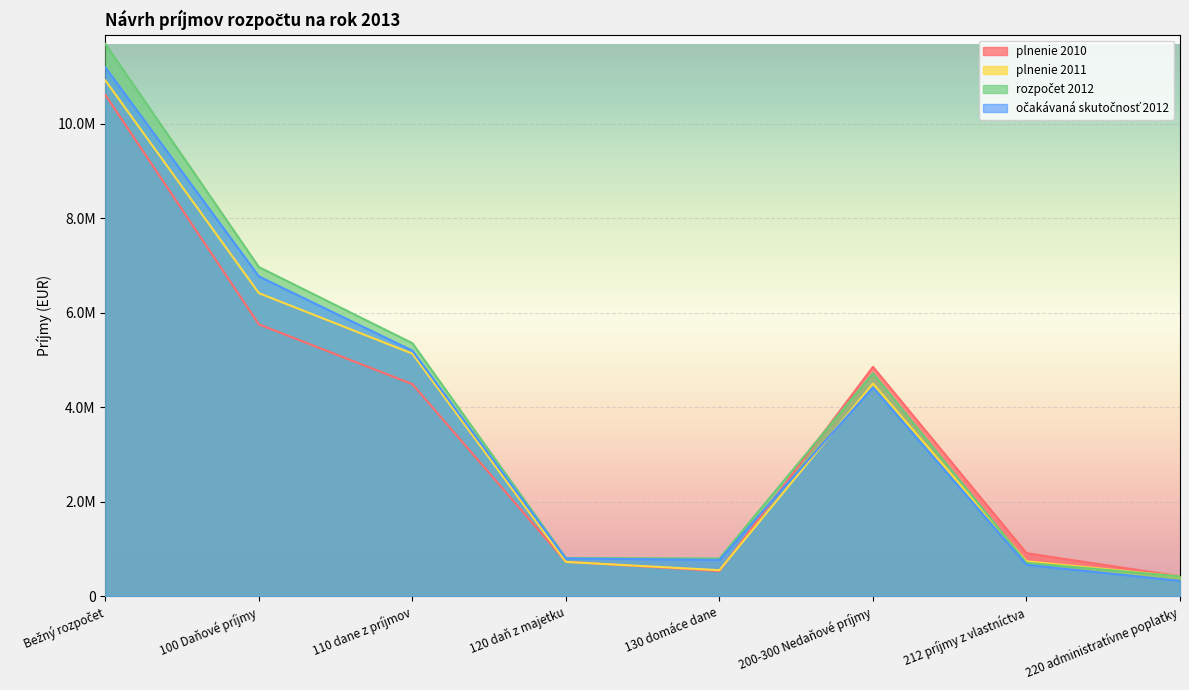

At which category does plnenie 2010 reach its first local peak?

200-300 Nedaňové príjmy